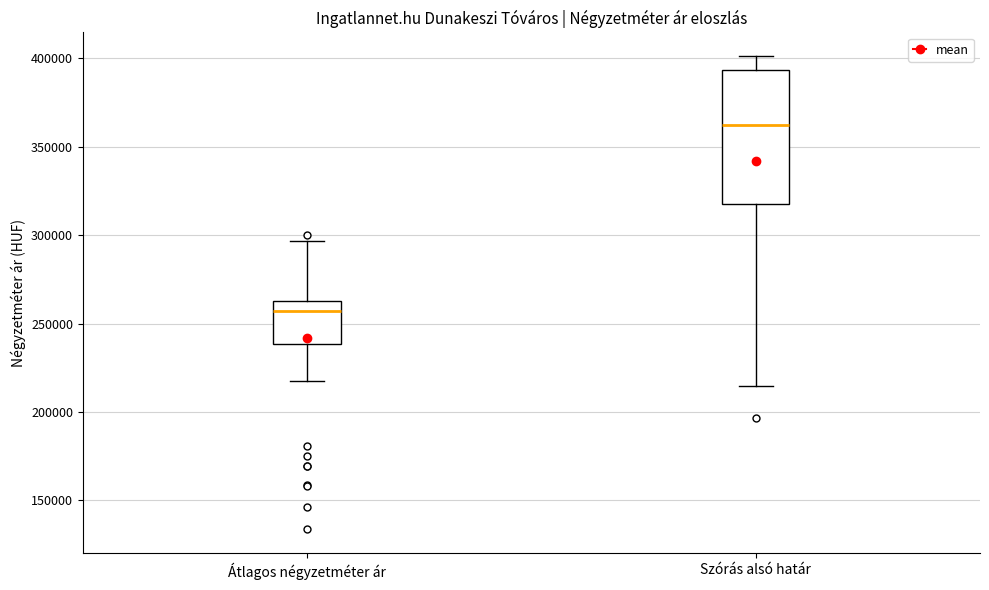

Where does the median line of the box for Szórás alsó határ sit on the y-axis? The values are not printed on the chart, so give them approximately, as read against the axis.

360000